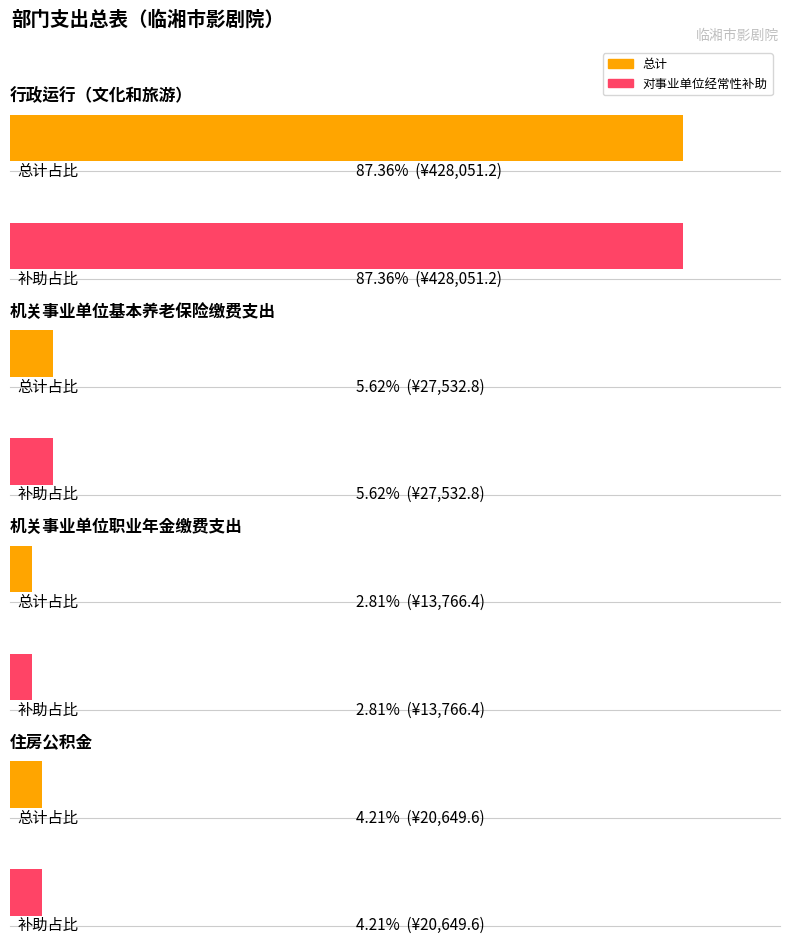

Rank the series at 行政运行（文化和旅游） from highest to lowest value.

总计, 对事业单位经常性补助